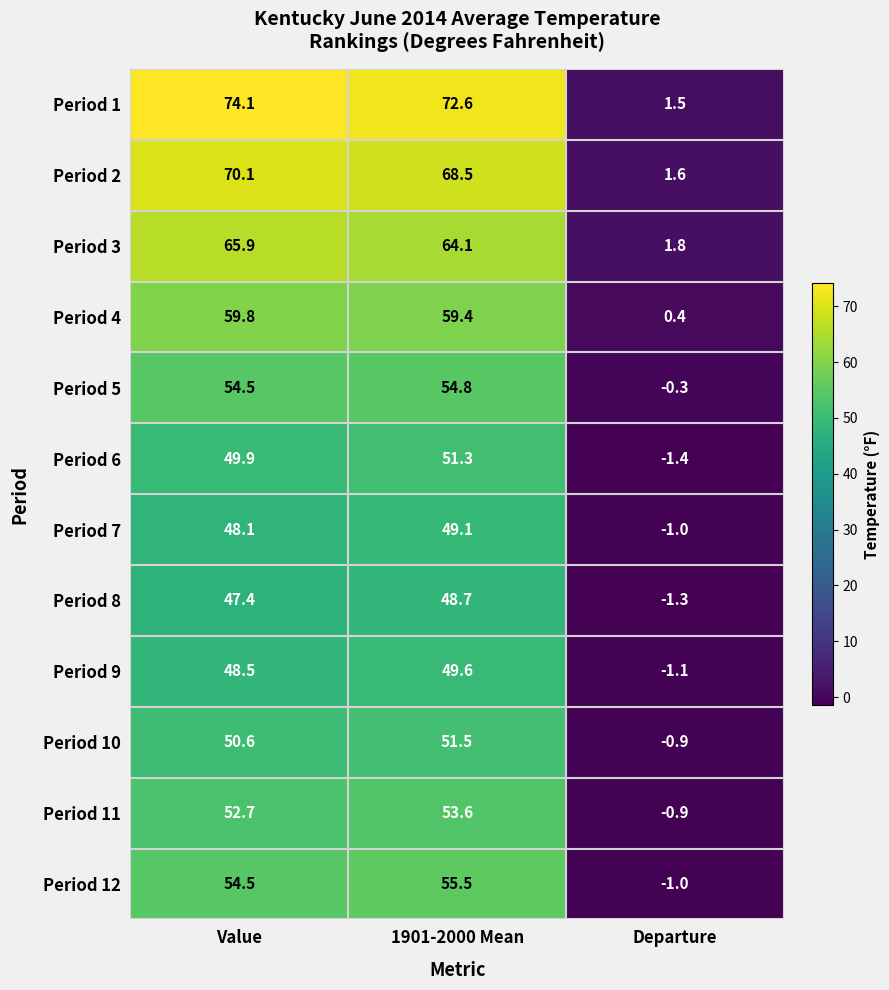

Count the number of categories in the chart.

3